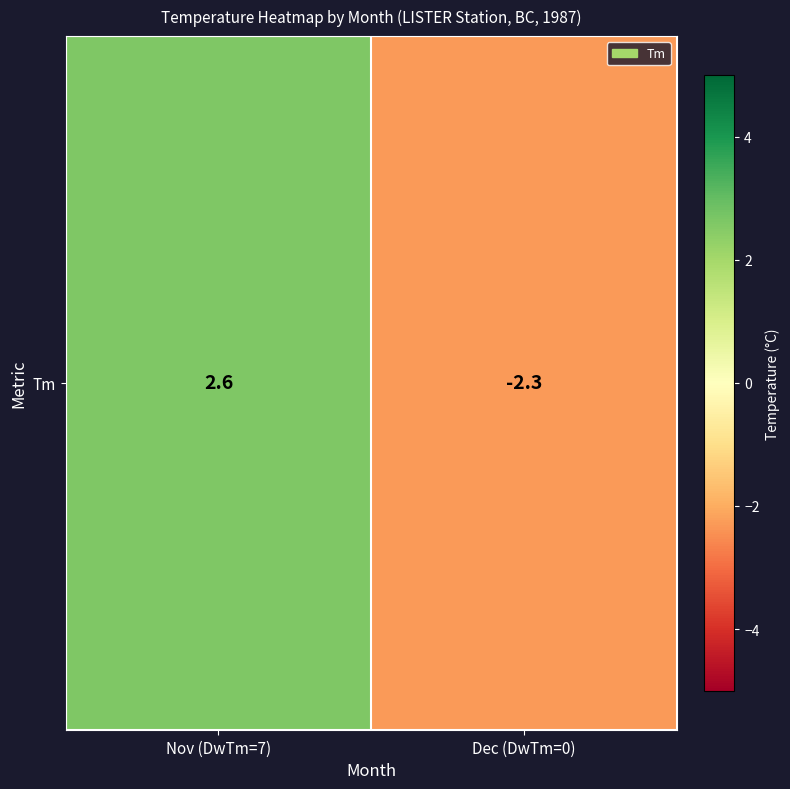

What is the difference between the values at Dec (DwTm=0) and Nov (DwTm=7)?

4.9